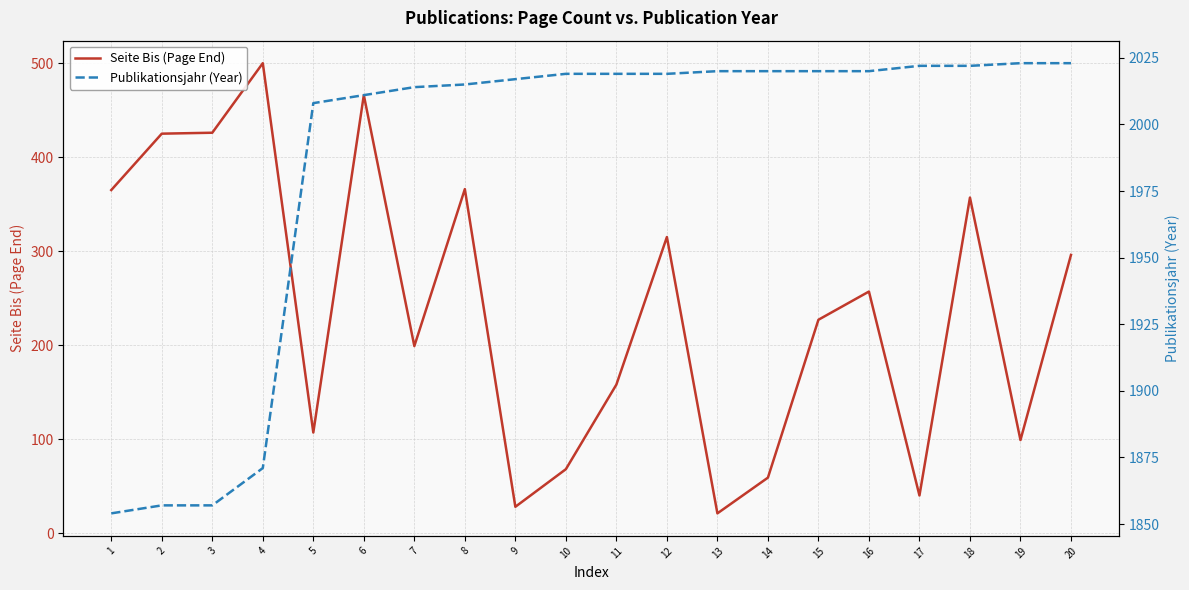

Where does the Seite Bis (Page End) series first go above 257?

1